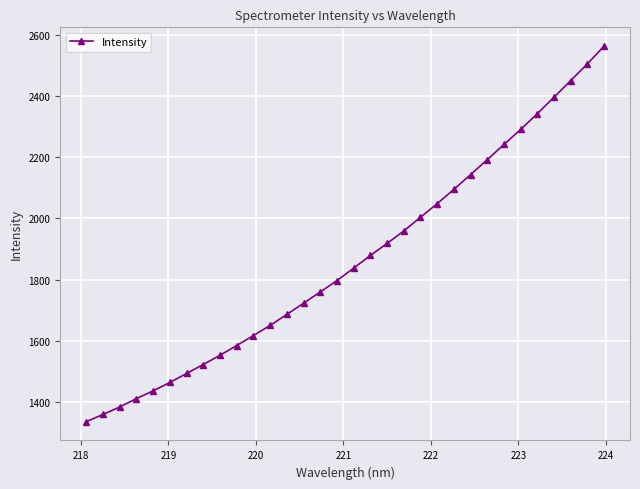

What is the value of the 21st point from the left?

2004.0